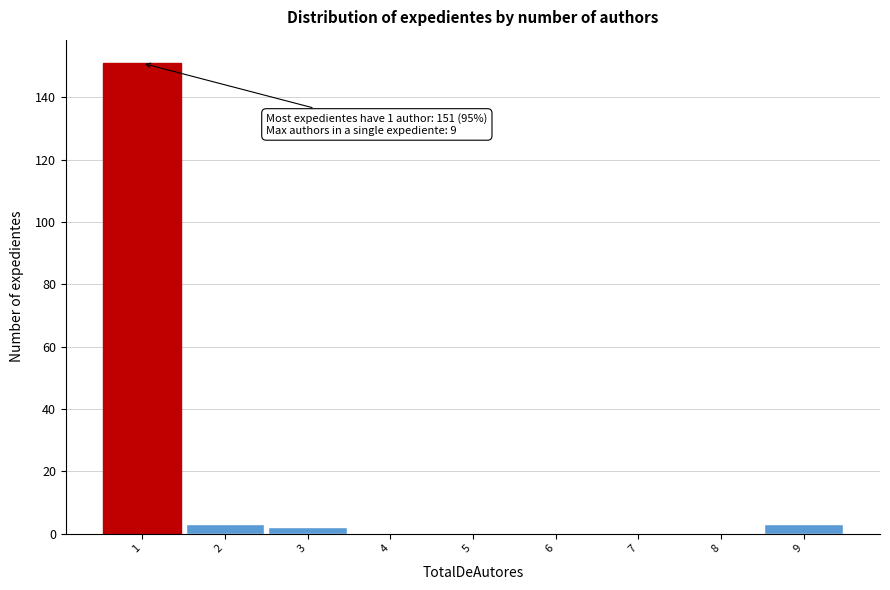

Over which range of the x-axis is the bar tallest?

0.5 to 1.5